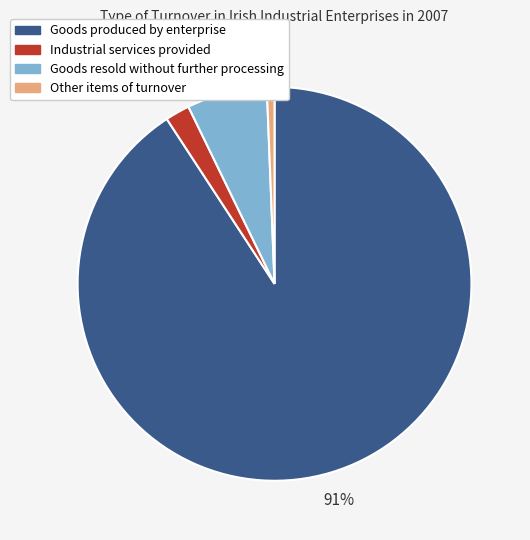

To the nearest percent, what portion does Goods resold without further processing represent?

7%